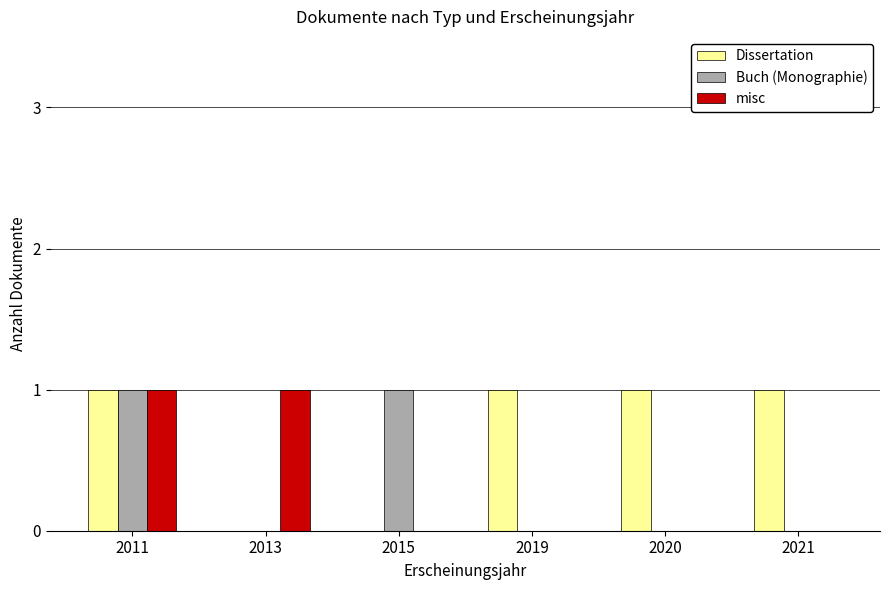

True or false: Buch (Monographie) has a value of 0 at 2020.

True